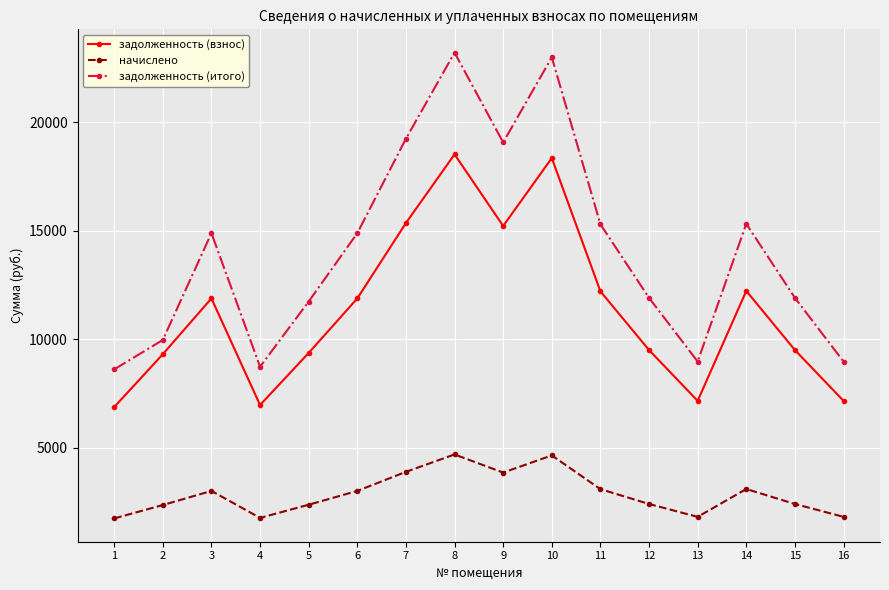

Rank the series by their maximum value, from highest to lowest.

задолженность (итого), задолженность (взнос), начислено